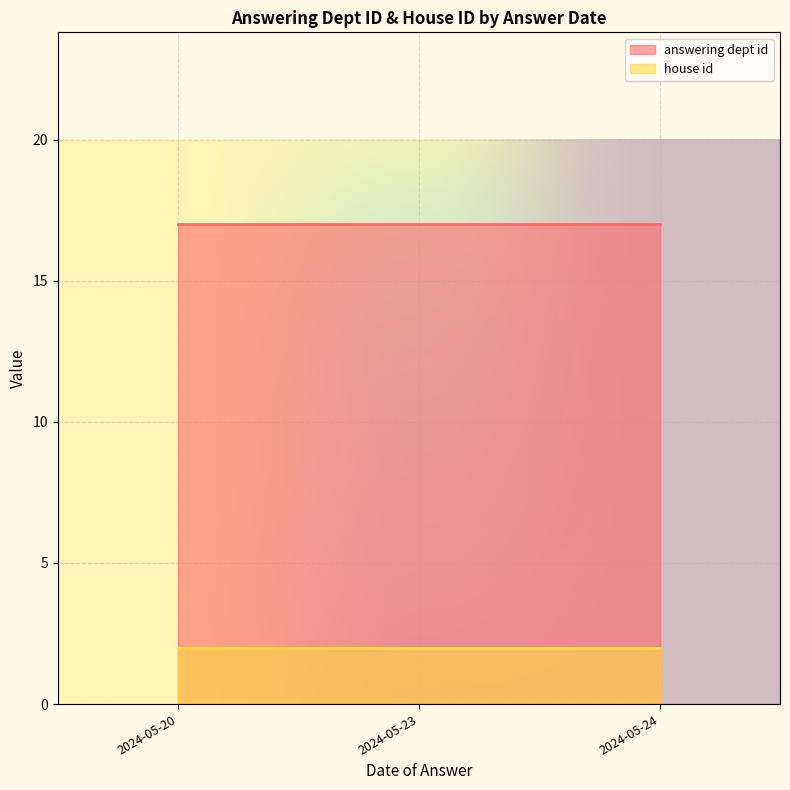

The answering dept id series shows 17 at 2024-05-20. True or false?

True